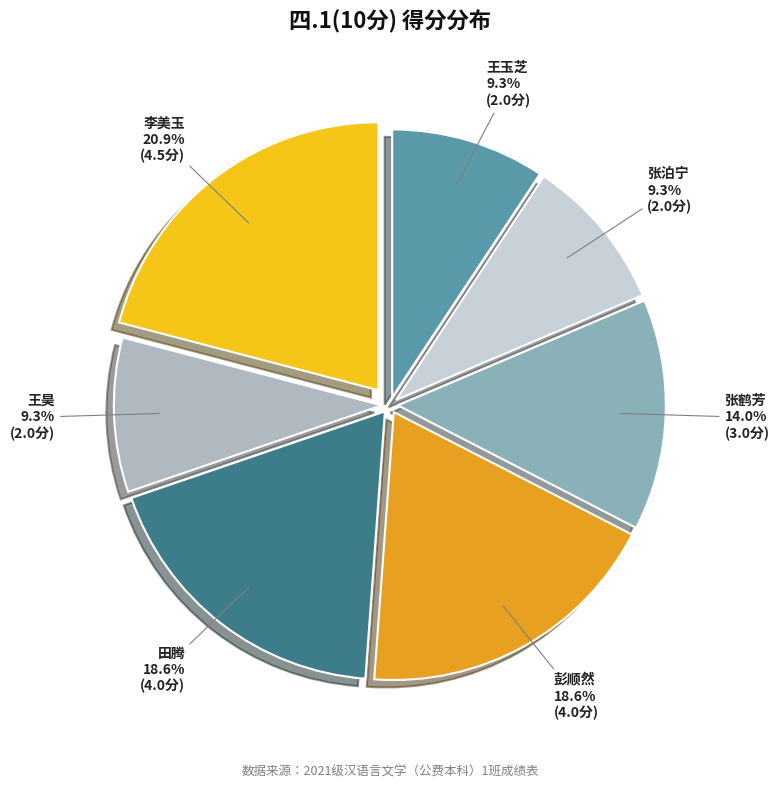

How many segments does this pie chart have?

7